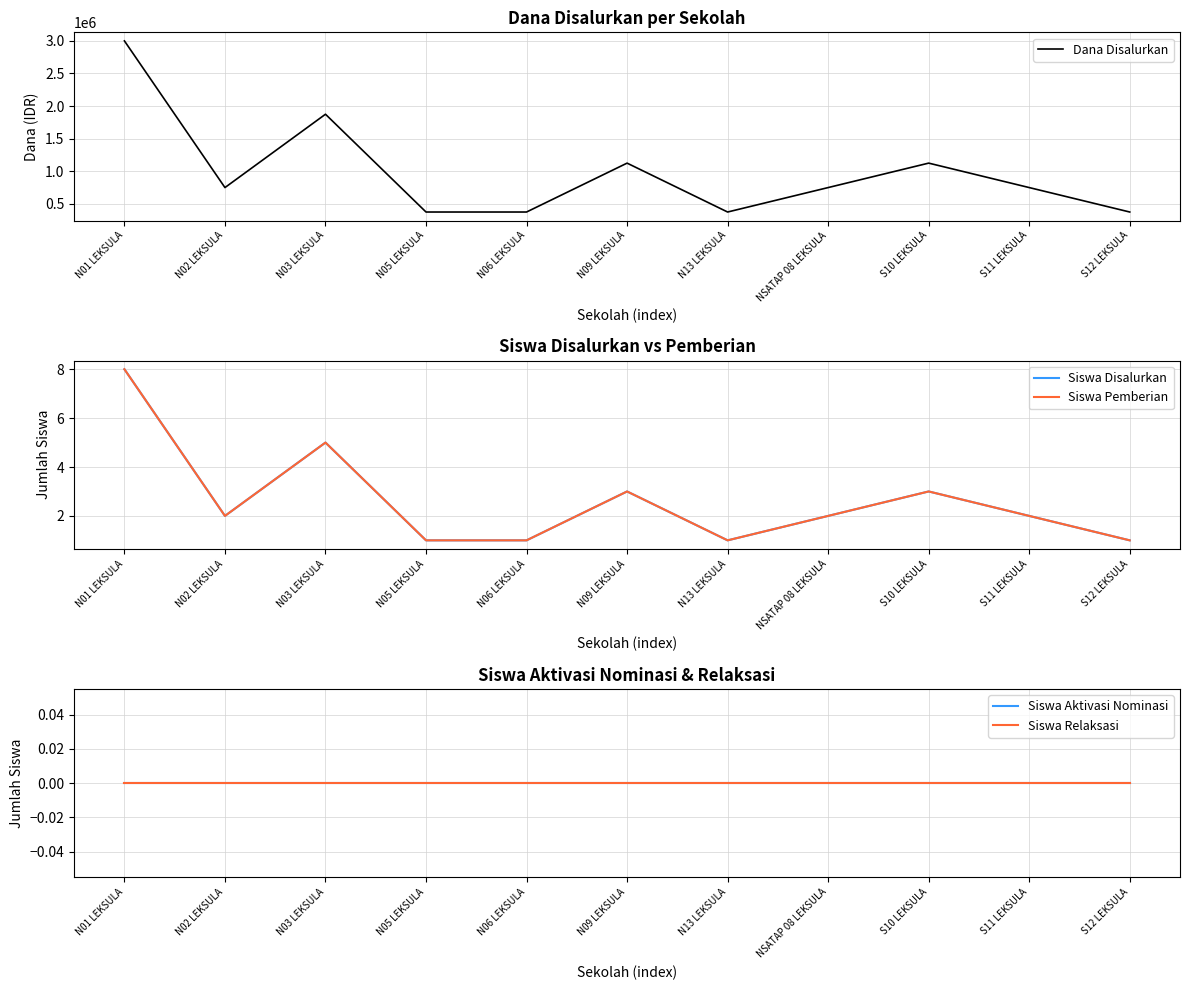

What is the spread (max minus min) of values at N09 LEKSULA?

1125000